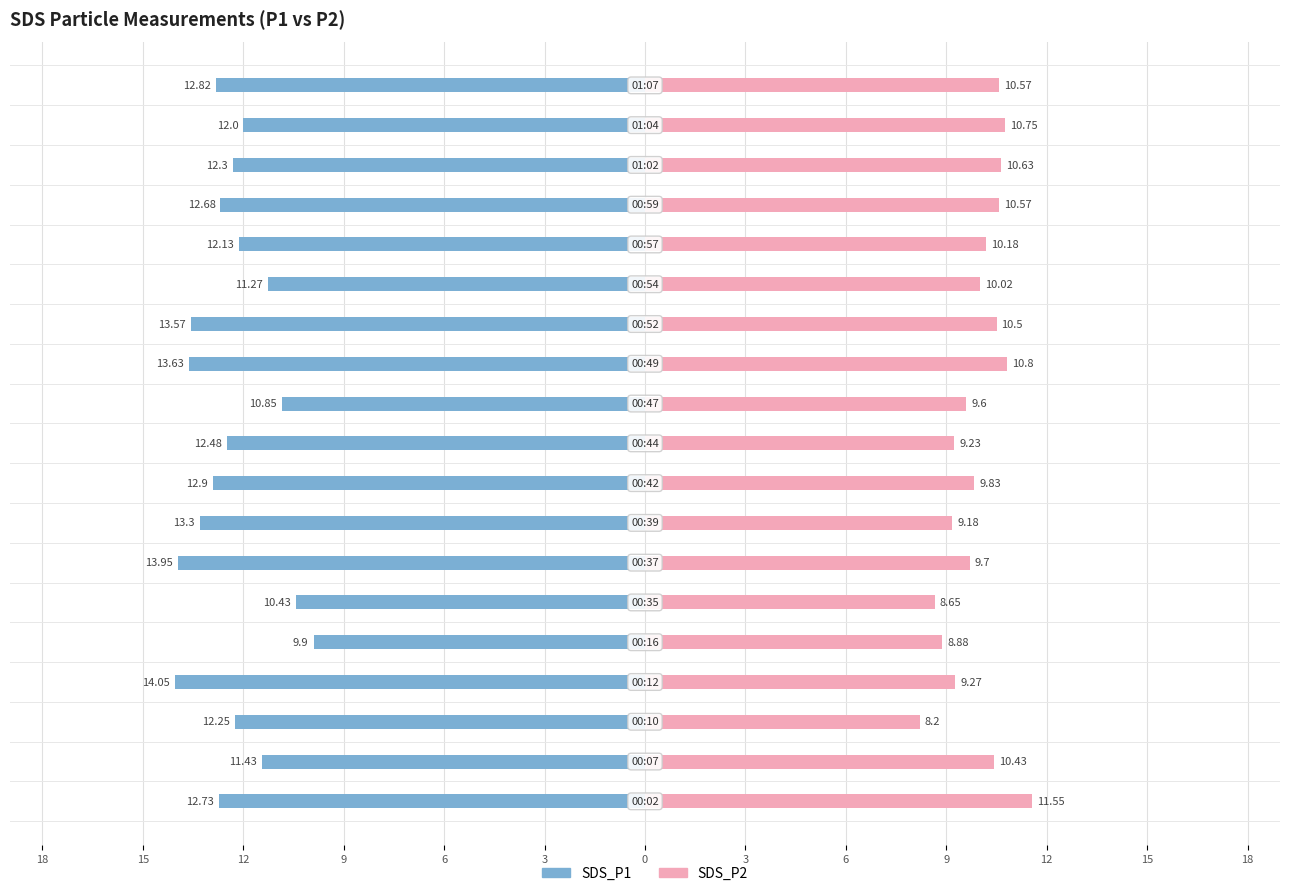

Which series has the largest range (max minus min)?

SDS_P1